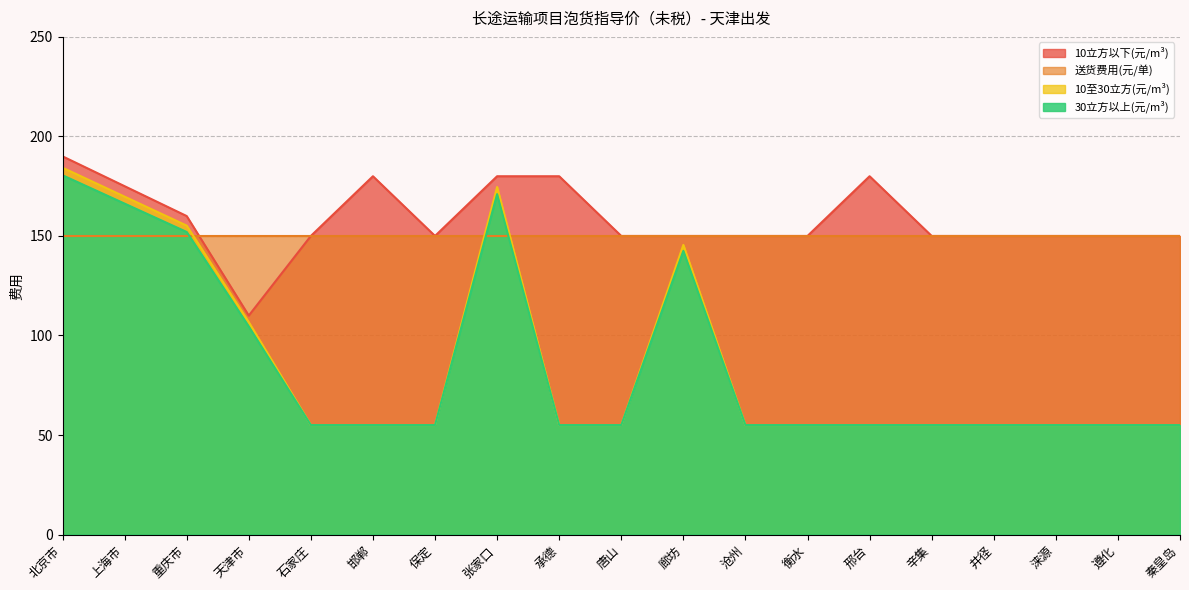

Where is 10至30立方(元/m³) nearest to the value 119?

天津市